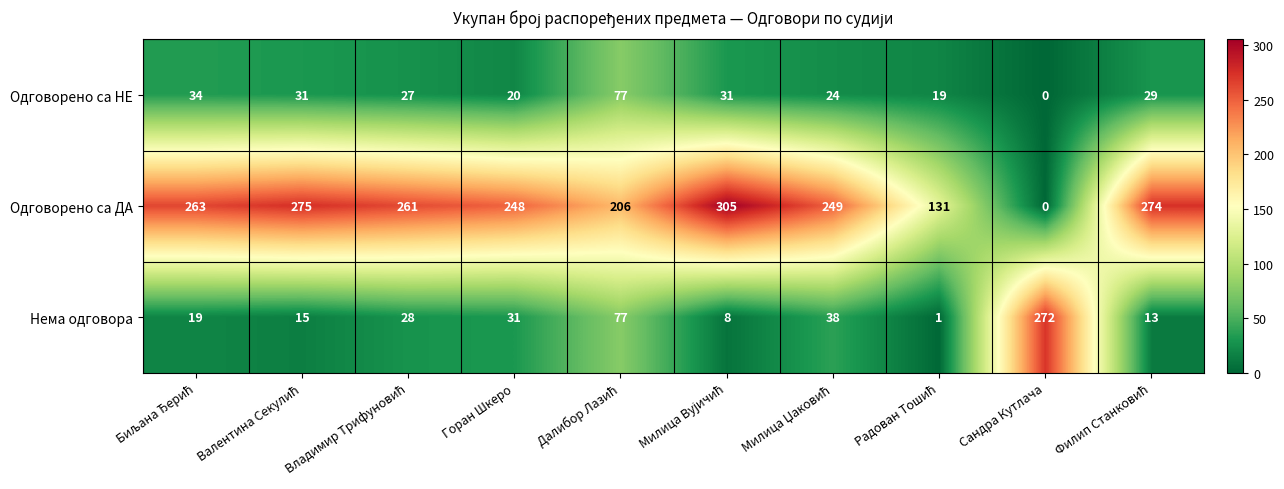

Rank the series by their maximum value, from highest to lowest.

Одговорено са ДА, Нема одговора, Одговорено са НЕ